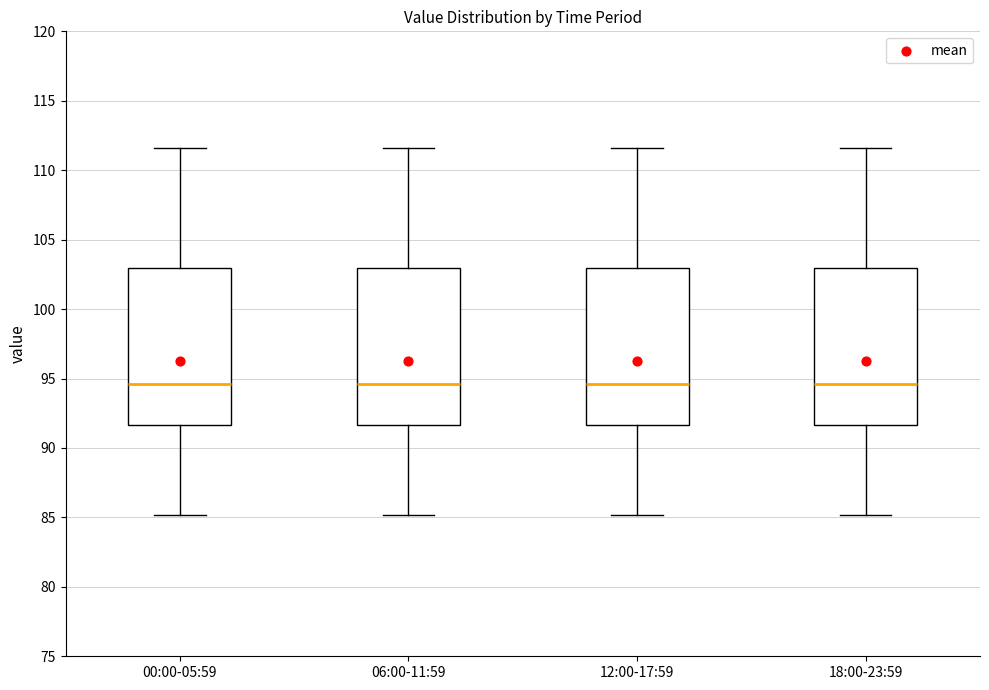

Reading left to right, read every box against the y-axis: the position of its median line, the range the box covers, and the ends of its whiskers. The values are not printed on the chart, so give them approximately, as read against the axis.

00:00-05:59: median 94.5, box 91.5 to 103.0, whiskers 85.0 to 111.5
06:00-11:59: median 94.5, box 91.5 to 103.0, whiskers 85.0 to 111.5
12:00-17:59: median 94.5, box 91.5 to 103.0, whiskers 85.0 to 111.5
18:00-23:59: median 94.5, box 91.5 to 103.0, whiskers 85.0 to 111.5